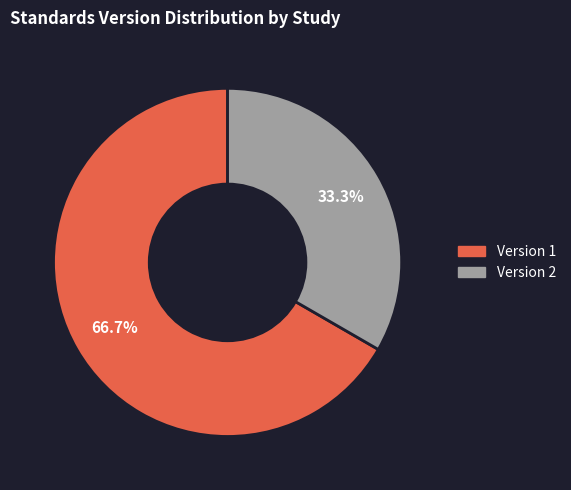

Is there any slice that represents more than half of the pie?

Yes